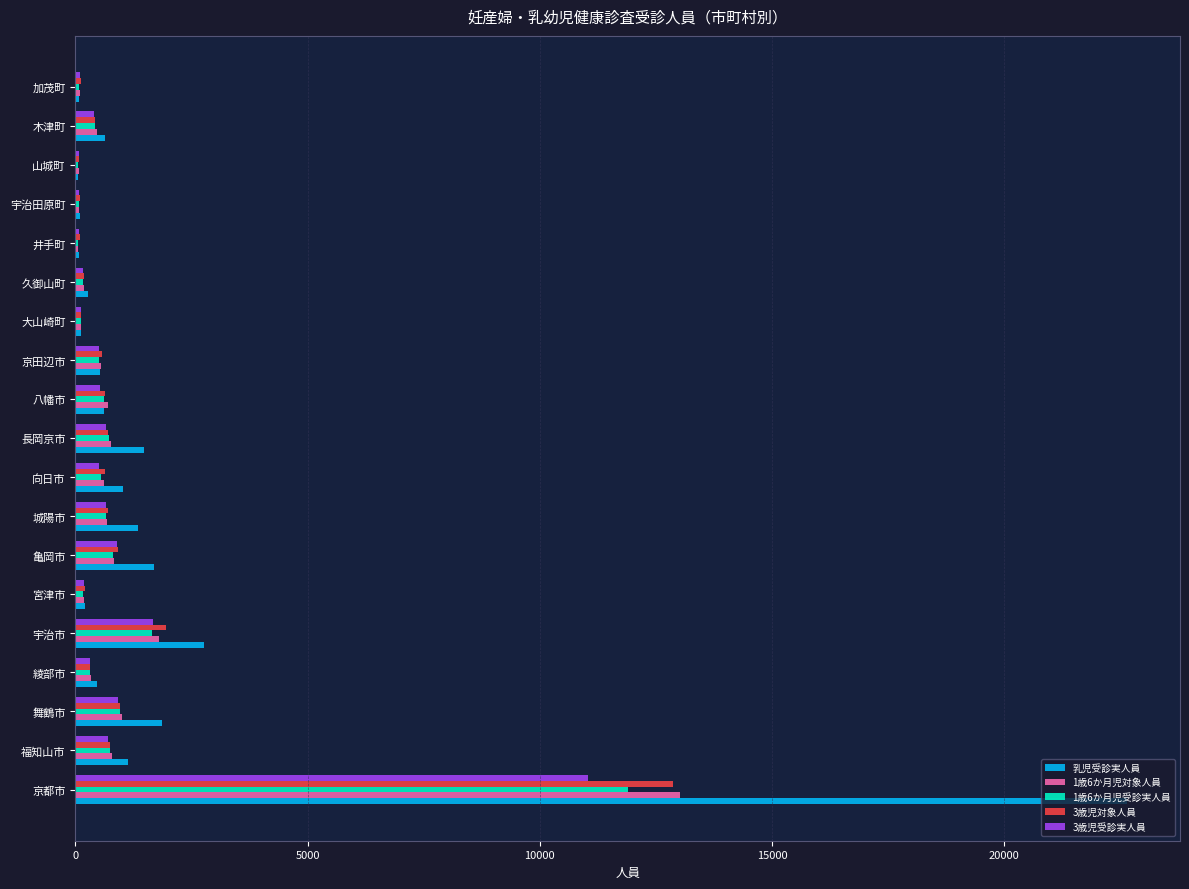

Between 京都市 and 久御山町, which series saw the biggest shift?

乳児受診実人員